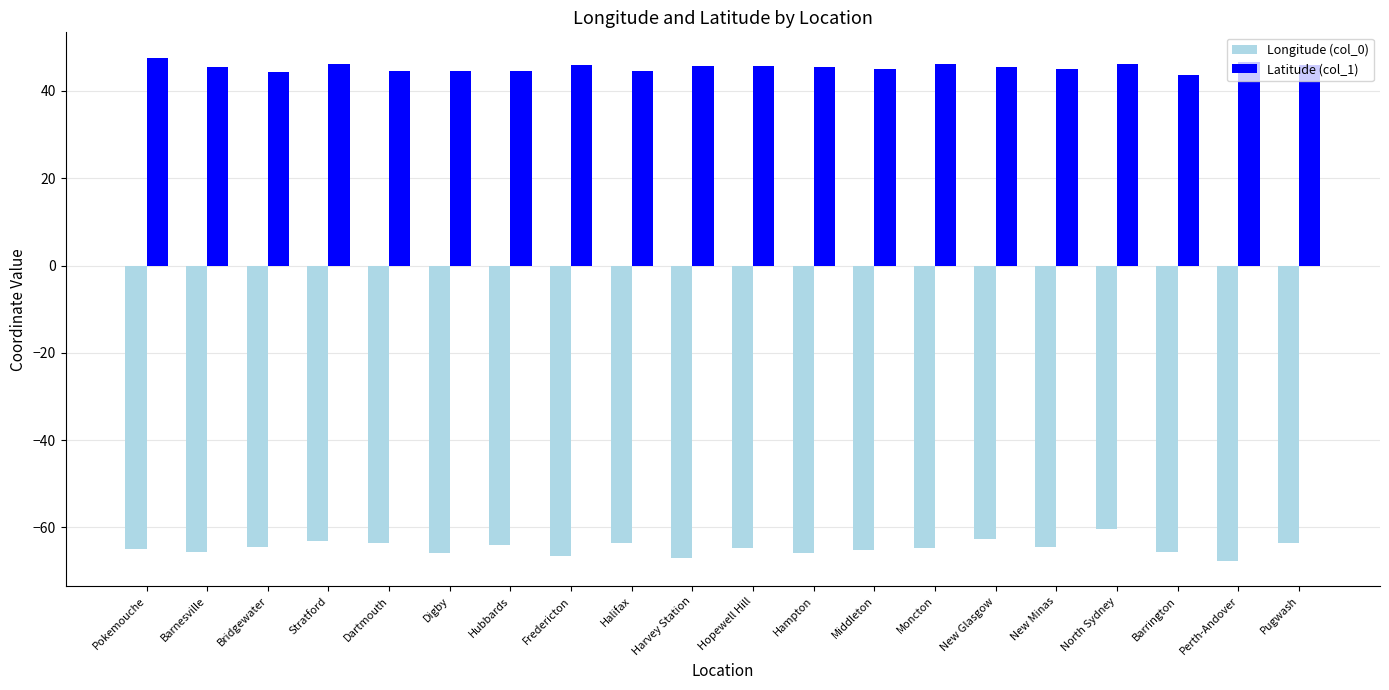

Is it true that Latitude (col_1) equals 45.7 at Harvey Station?

True